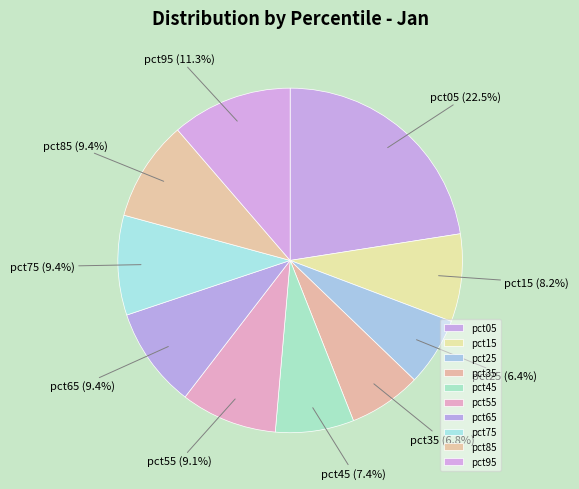

What is the largest slice in the pie chart?

pct05